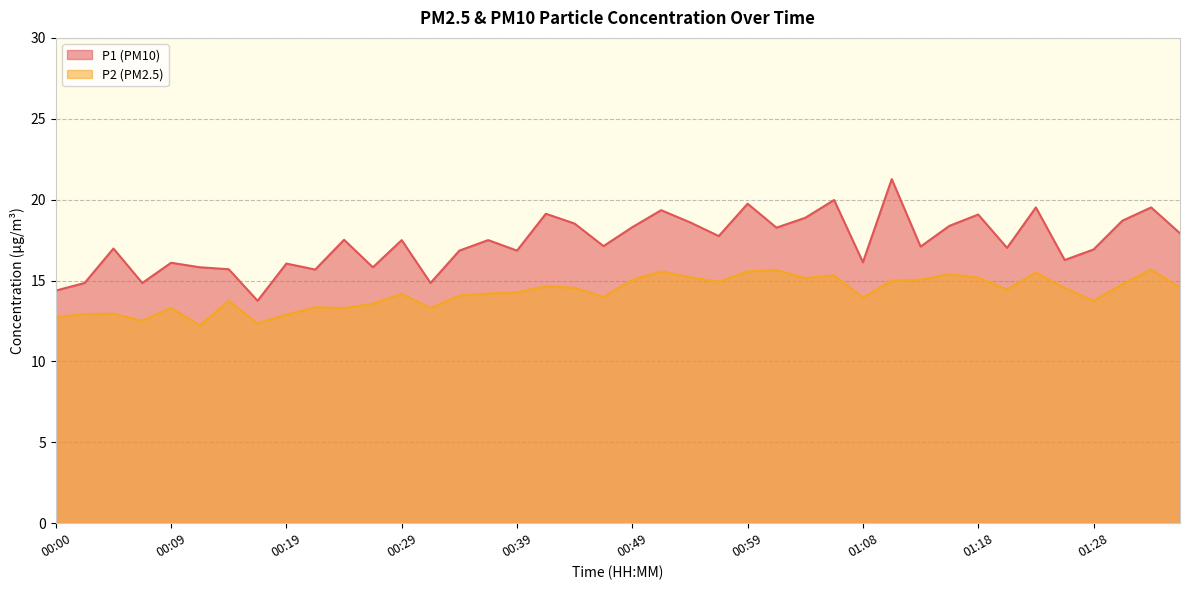

Rank the categories by P1 value from lowest to highest.

00:17, 00:00, 00:02, 00:07, 00:31, 00:22, 00:14, 00:12, 00:26, 00:19, 00:09, 01:08, 01:26, 00:34, 00:39, 01:28, 00:05, 01:21, 01:13, 00:46, 00:29, 00:36, 00:24, 00:56, 01:36, 01:01, 00:49, 01:16, 00:44, 00:54, 01:31, 01:04, 01:18, 00:41, 00:51, 01:23, 01:33, 00:59, 01:06, 01:11